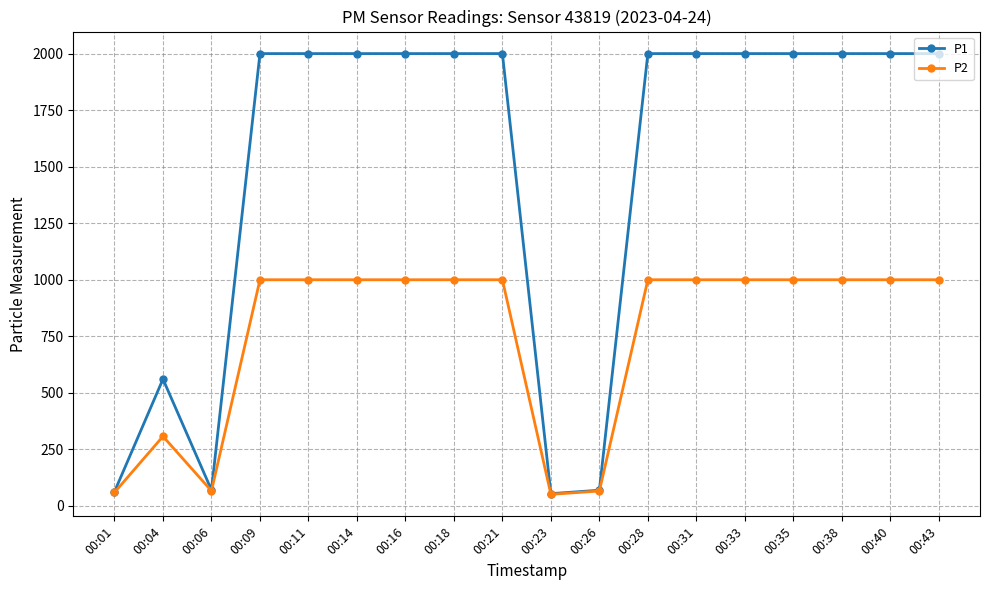

What is the average value of the P2 series?

752.7